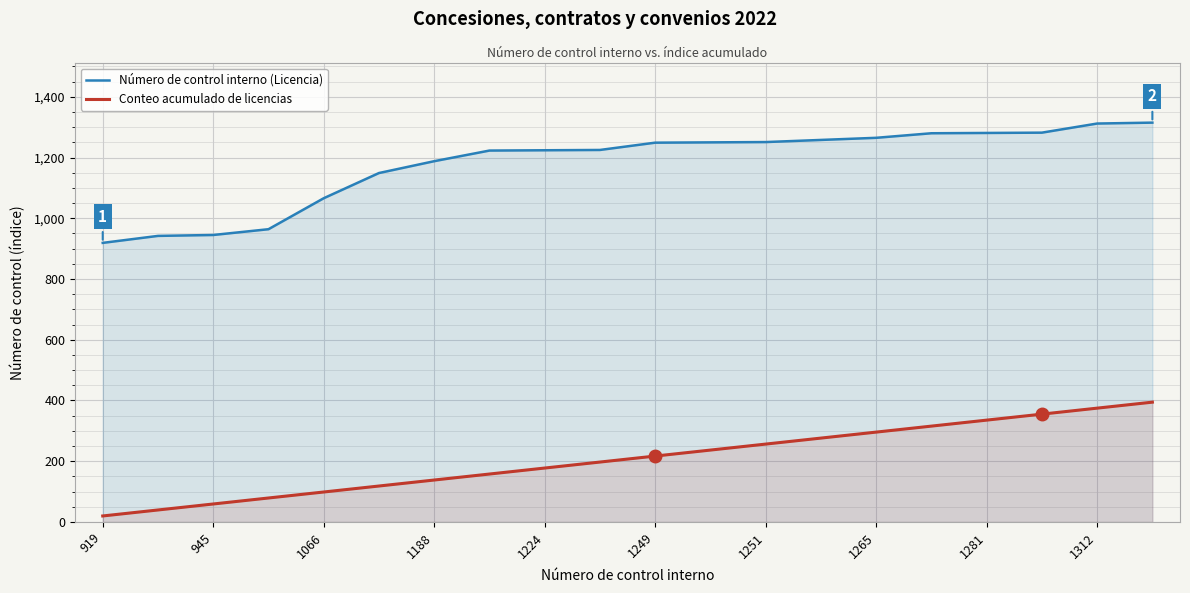

The Conteo acumulado de licencias series shows 624.8 at 1312. True or false?

False